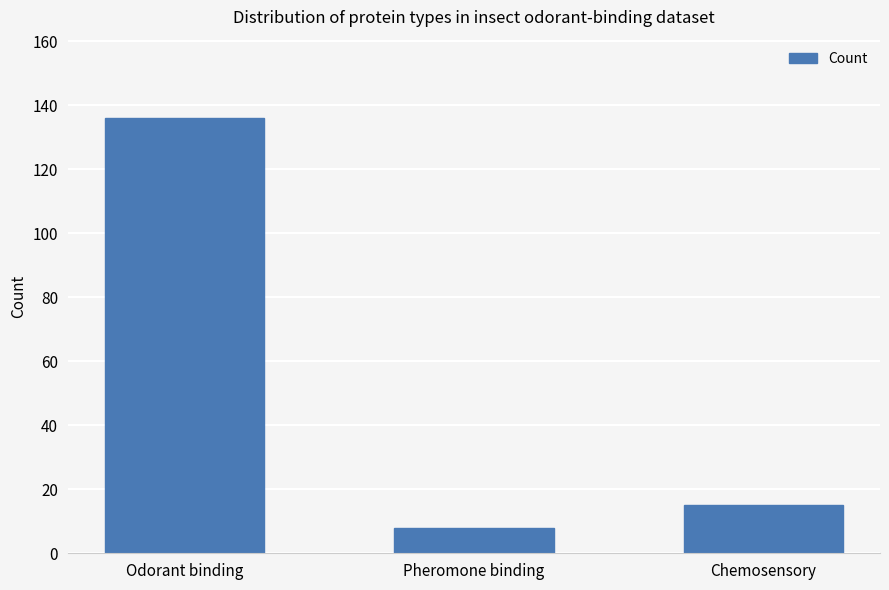

Reading right to left, list all the values displayed in this chart.

Chemosensory=15	Pheromone binding=8	Odorant binding=136